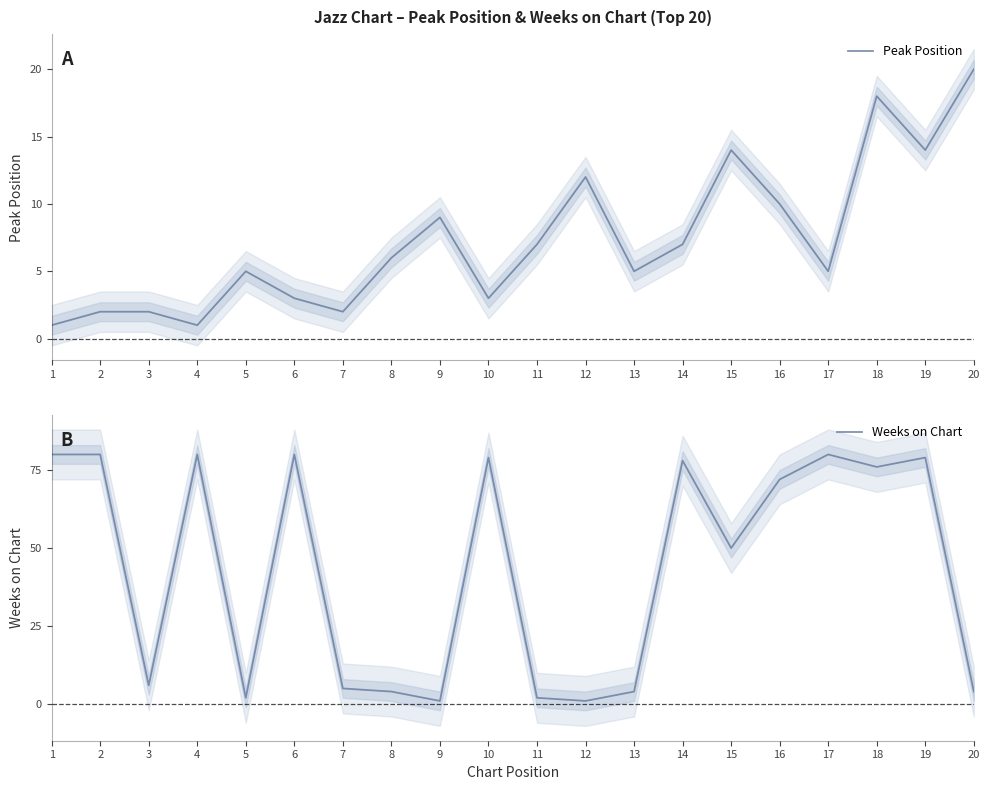

Where is the first local maximum for Weeks on Chart?

4